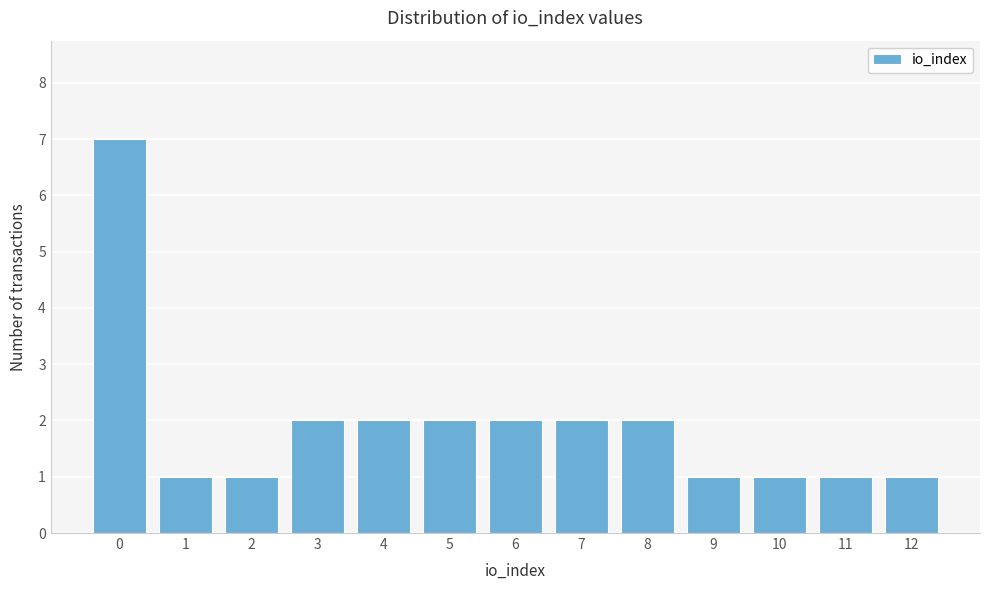

Reading left to right, list all the values displayed in this chart.

0=7	1=1	2=1	3=2	4=2	5=2	6=2	7=2	8=2	9=1	10=1	11=1	12=1